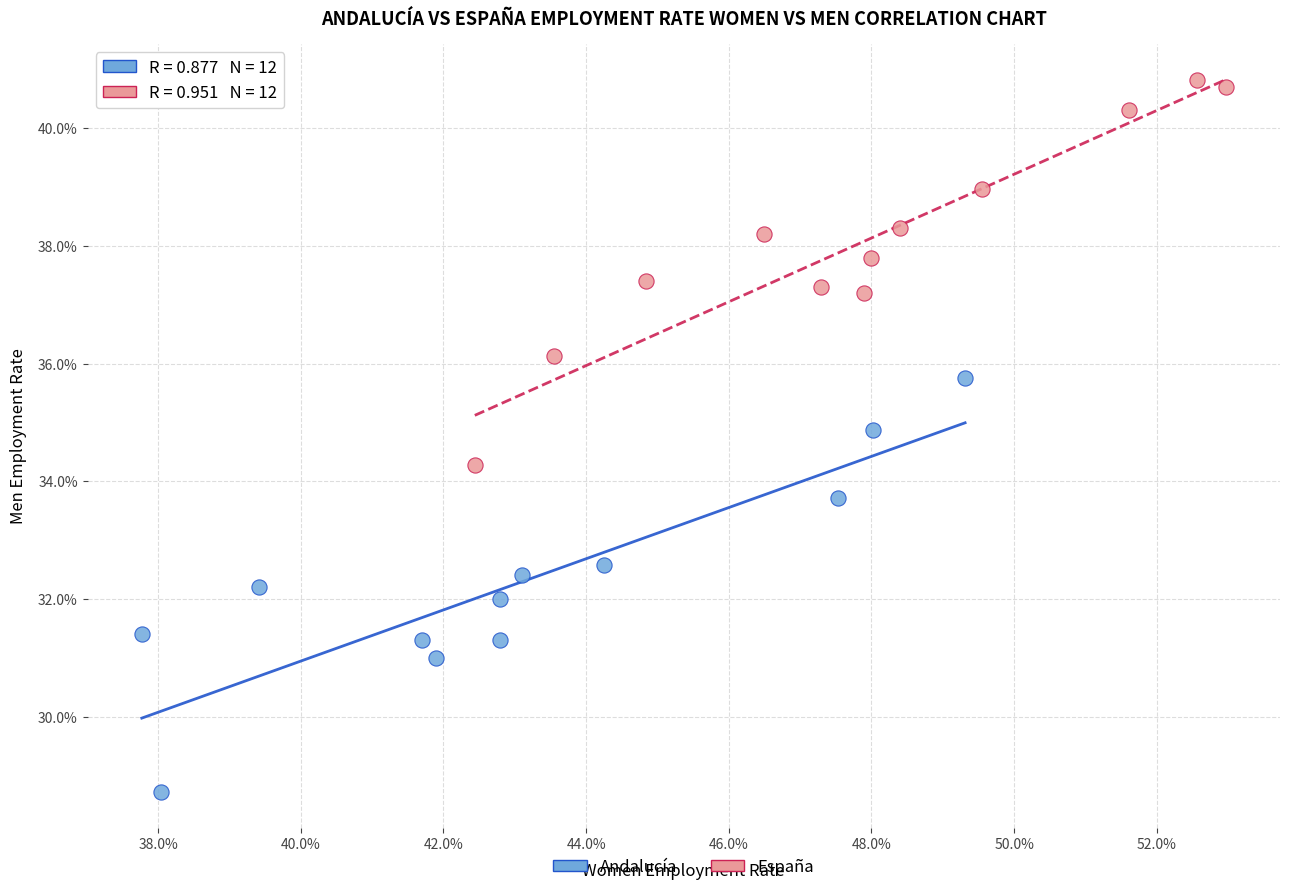

Which series has the widest spread of Y values?

Andalucía